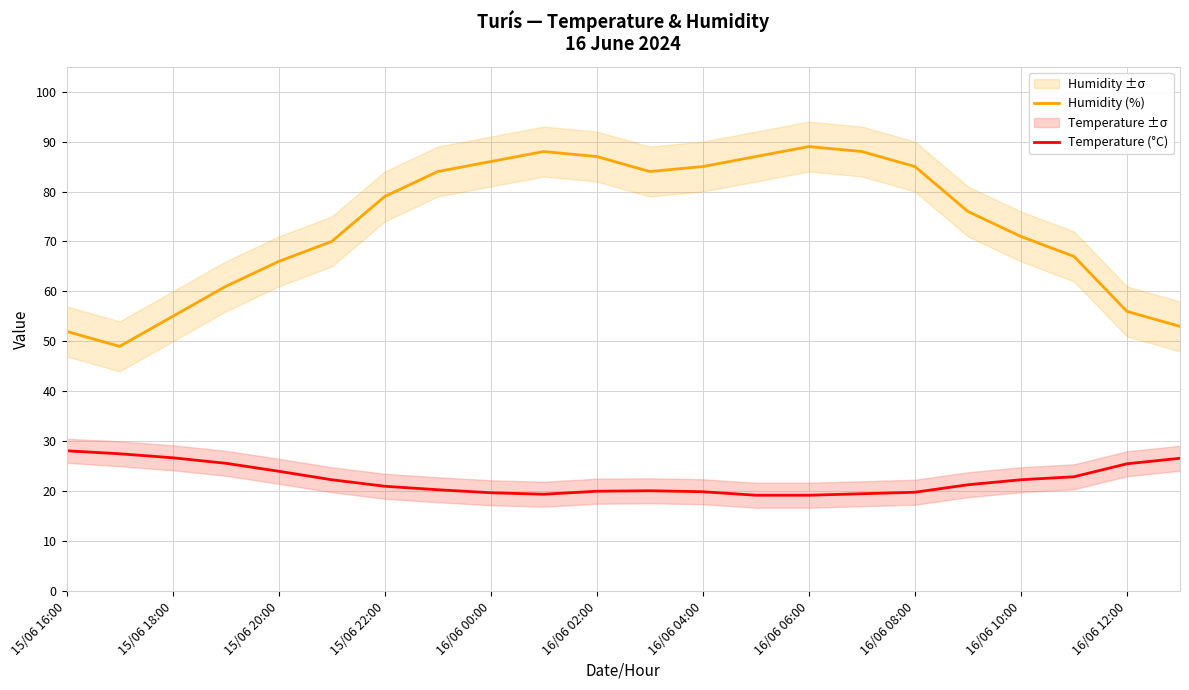

True or false: Temperature (°C) and Humidity (%) intersect in this chart.

False